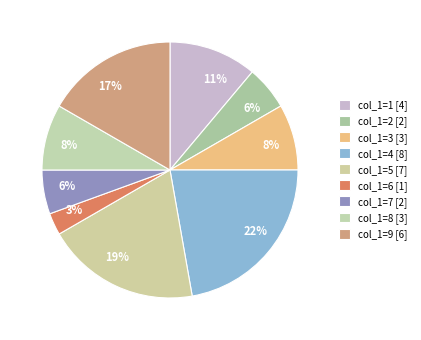

How many slices are in this pie chart?

9